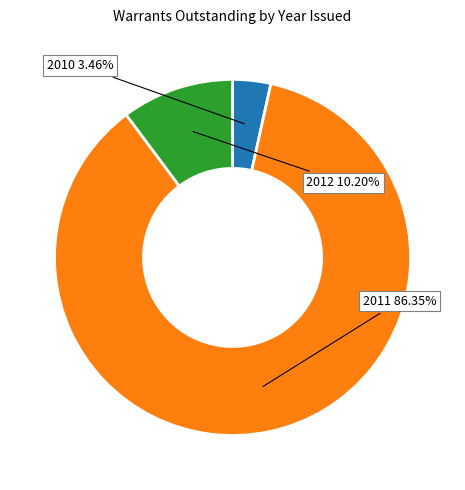

Rank the categories by value from lowest to highest.

2010, 2012, 2011